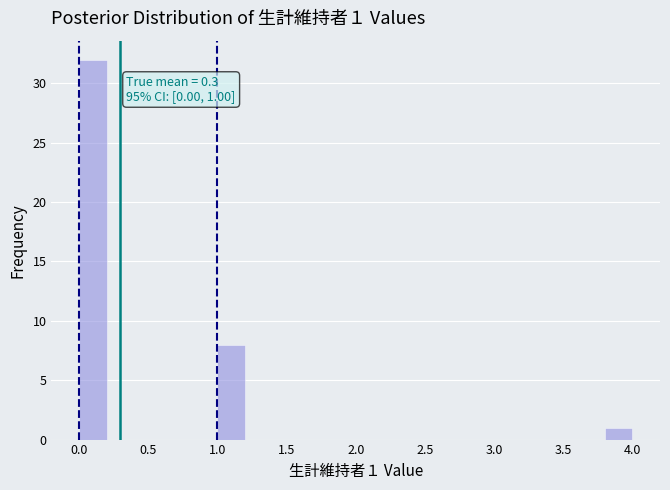

Which range on the x-axis has the tallest bar?

0.0 to 0.2